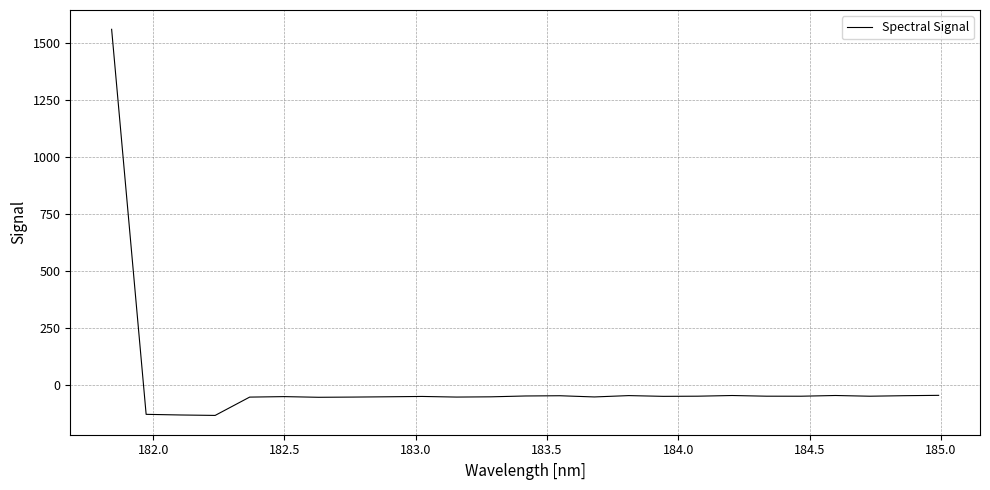

What is the smallest value displayed?

-133.3